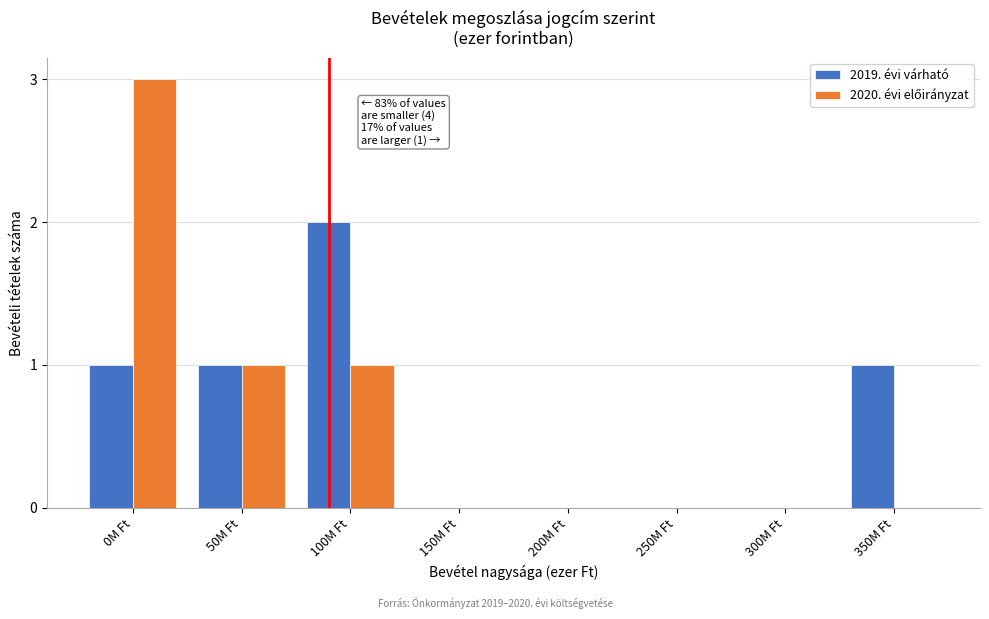

What is the total value across all series at 100M Ft?

3